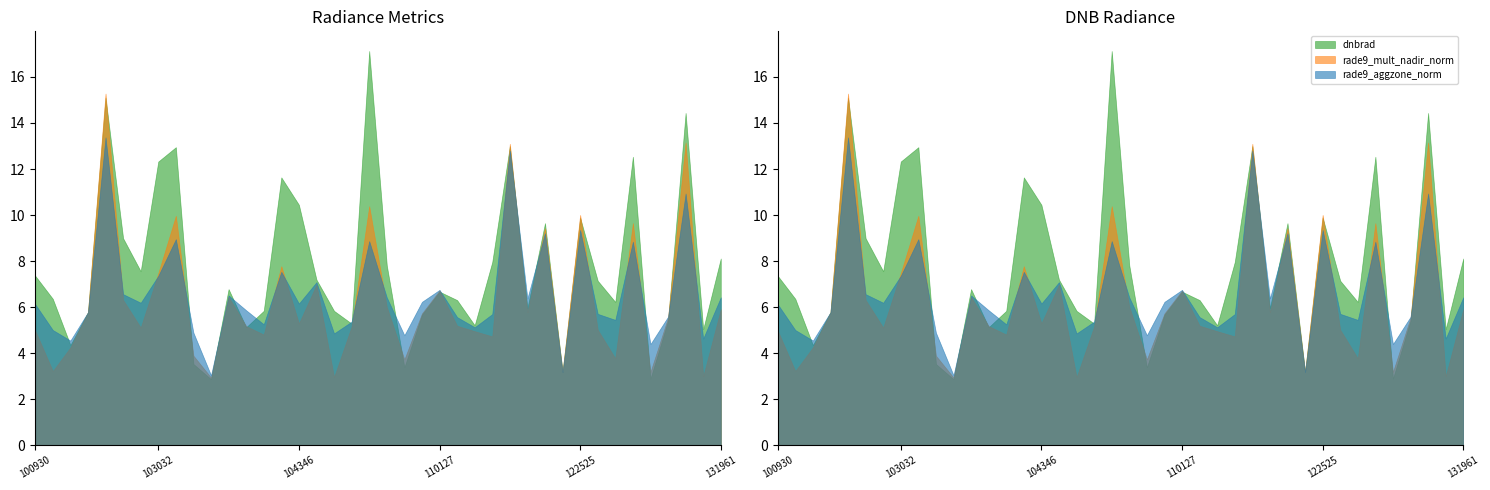

What are all the series names shown in the legend?

rade9_aggzone_norm, rade9_mult_nadir_norm, dnbrad